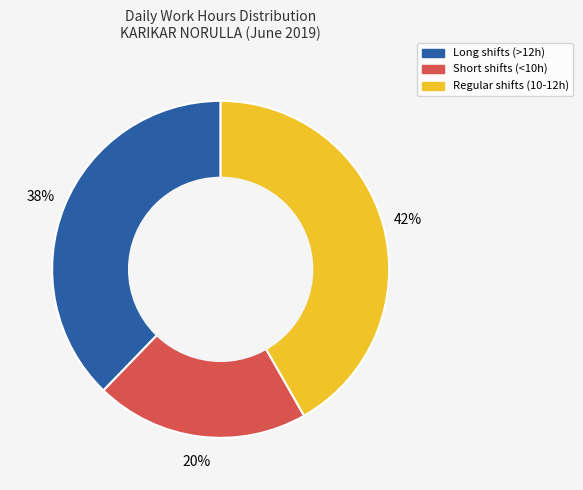

Combined, do Long shifts (>12h) and Regular shifts (10-12h) account for over 50%?

Yes